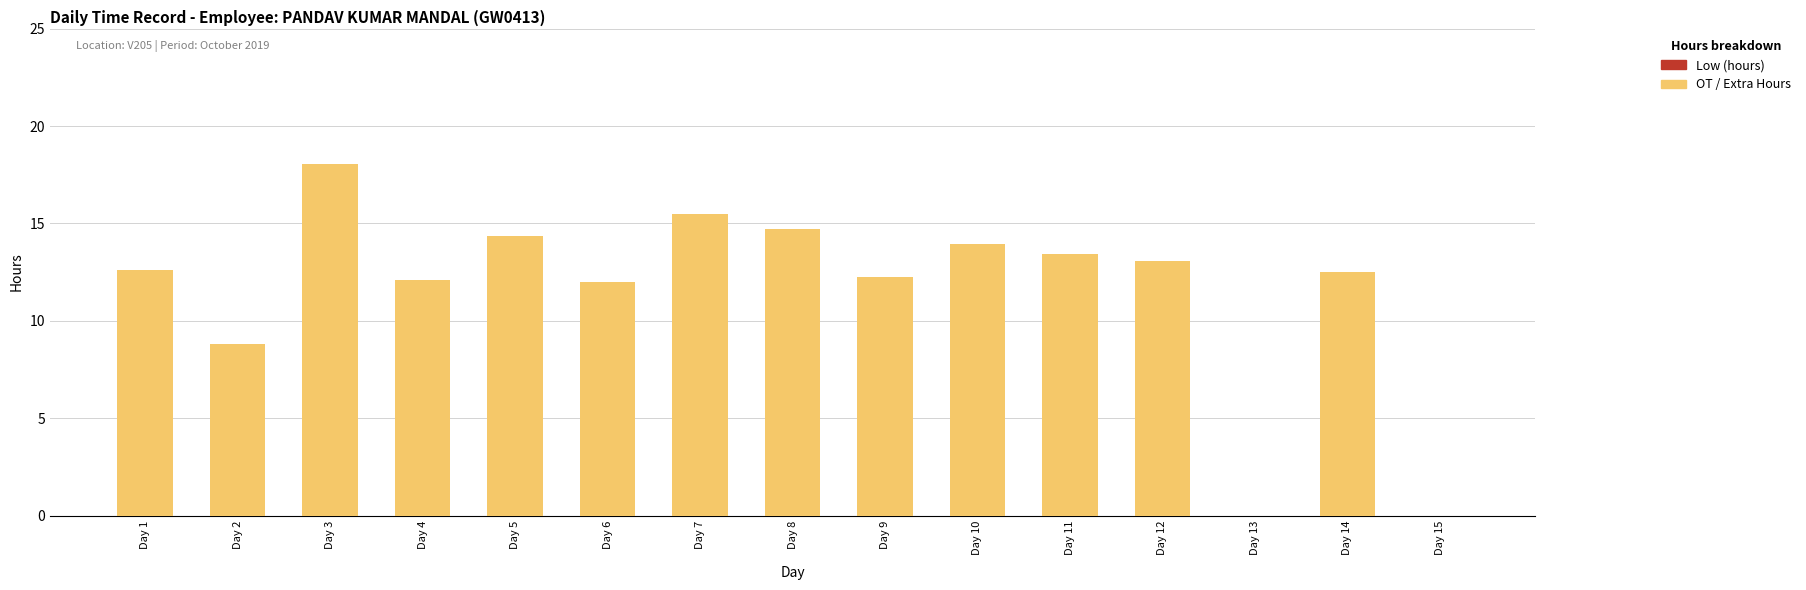

Read the value at Day 6.

12.0